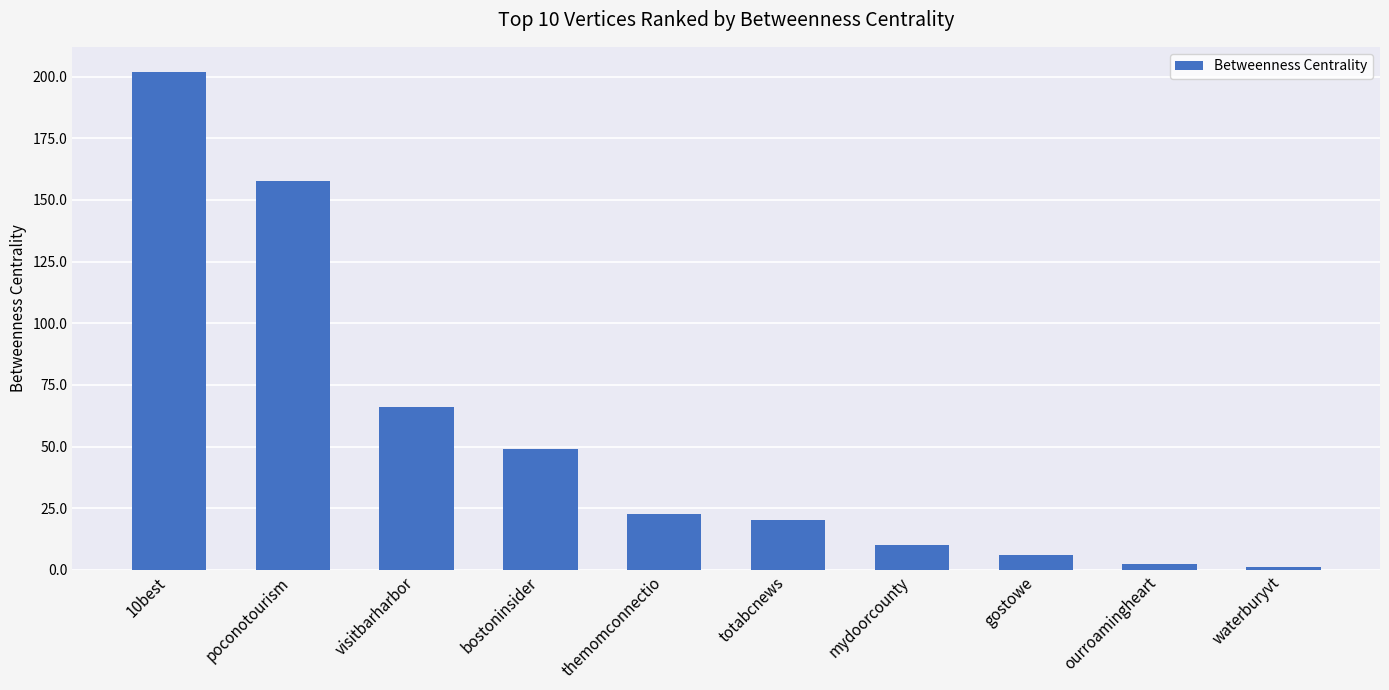

At which label does the data first exceed 22?

10best